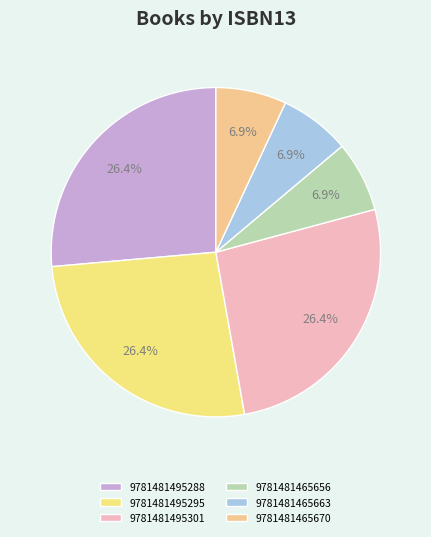

Is there a majority slice in this chart?

No